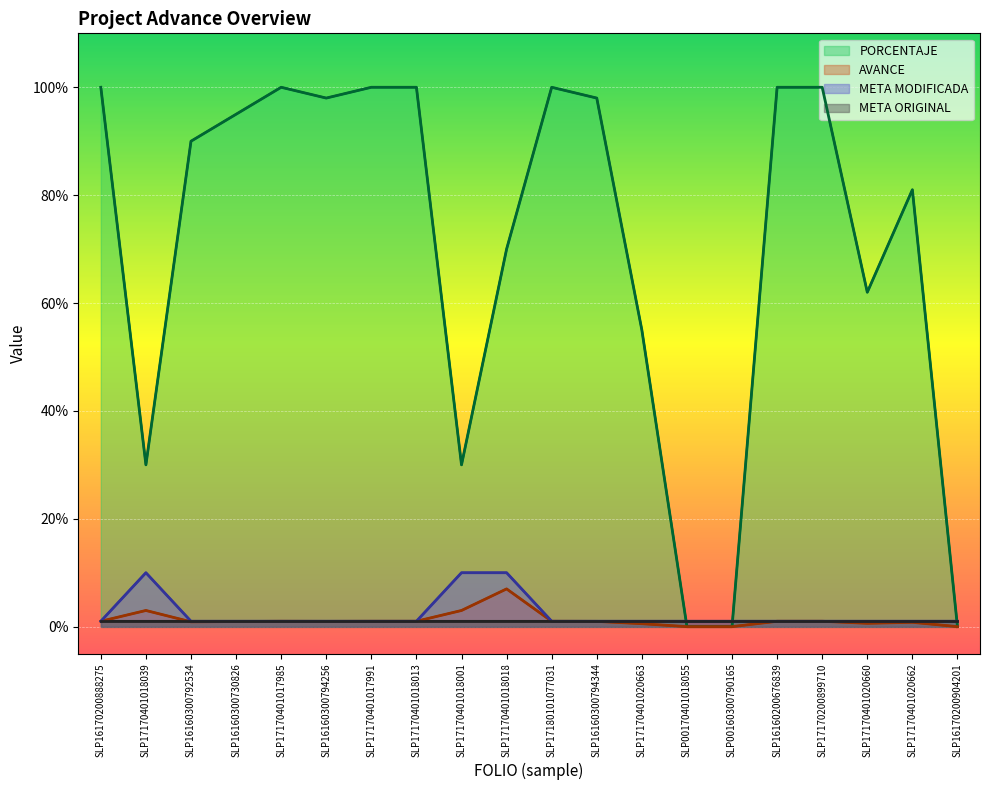

What is the sum of the META MODIFICADA values at SLP17170401020662 and SLP17170401018018?

11.0